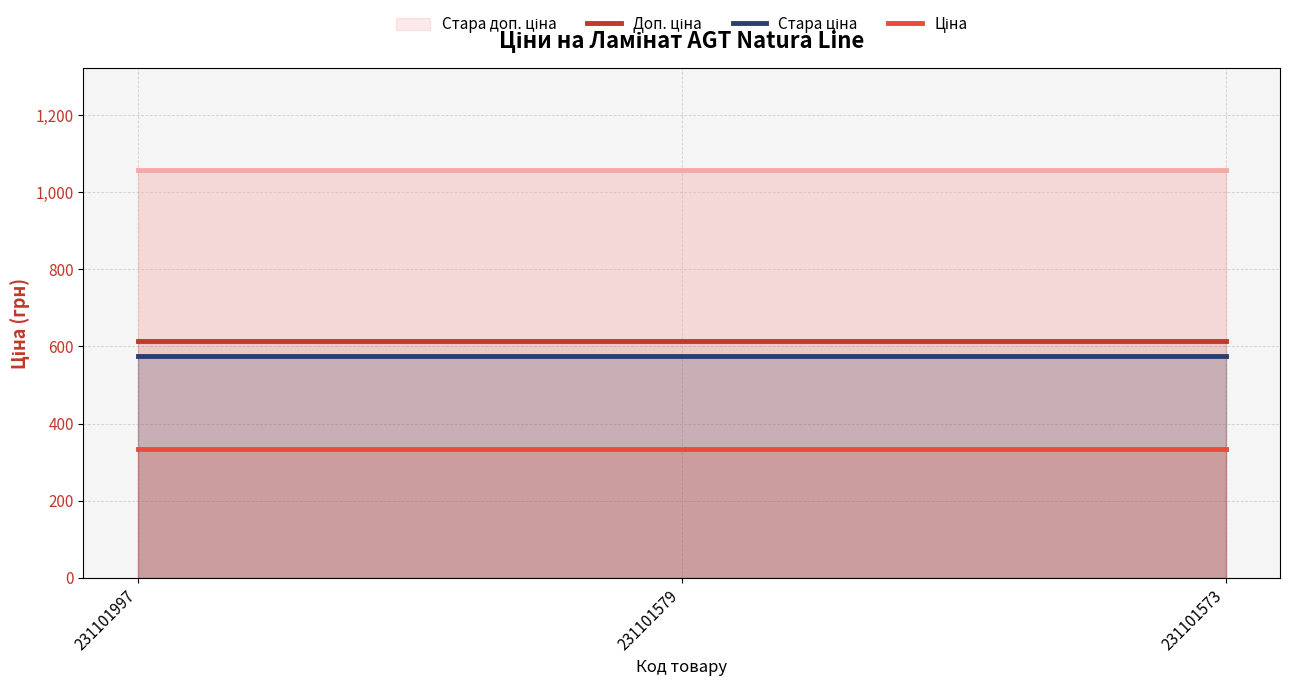

Is it true that Стара доп. ціна equals 1721.7 at 231101573?

False